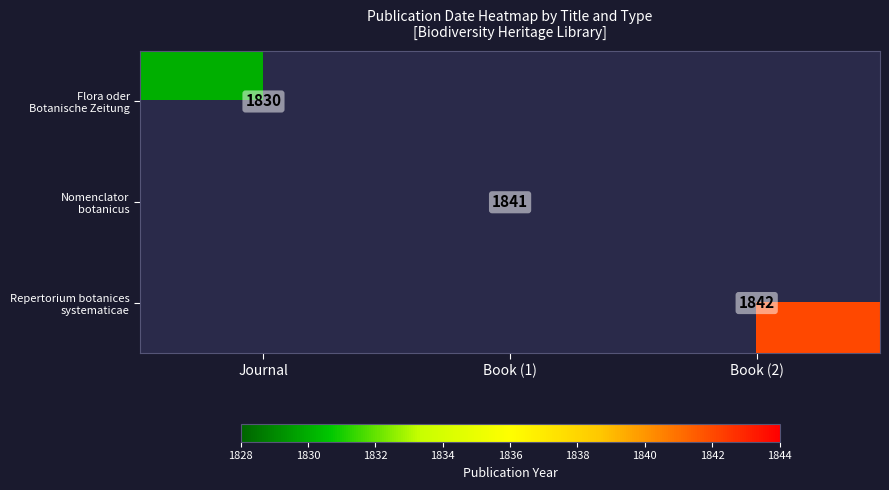

How many values in Nomenclator botanicus are above zero?

1